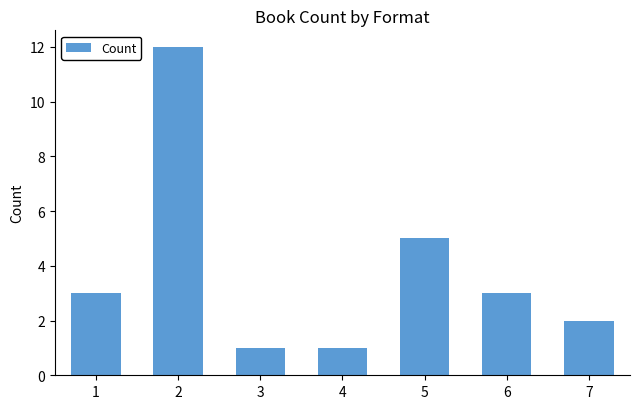

What is the difference between the values at 5 and 3?

4